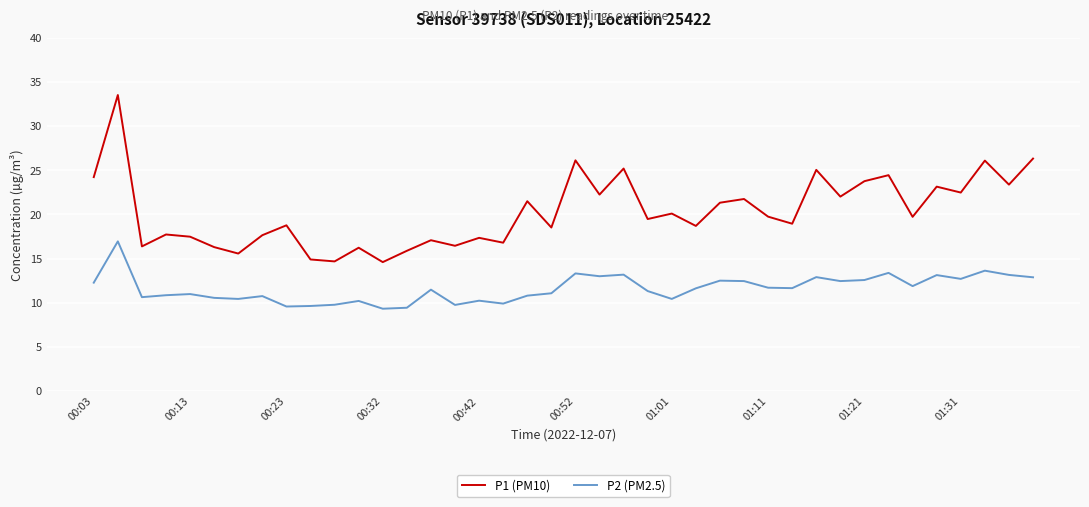

How many lines are shown in the chart?

2